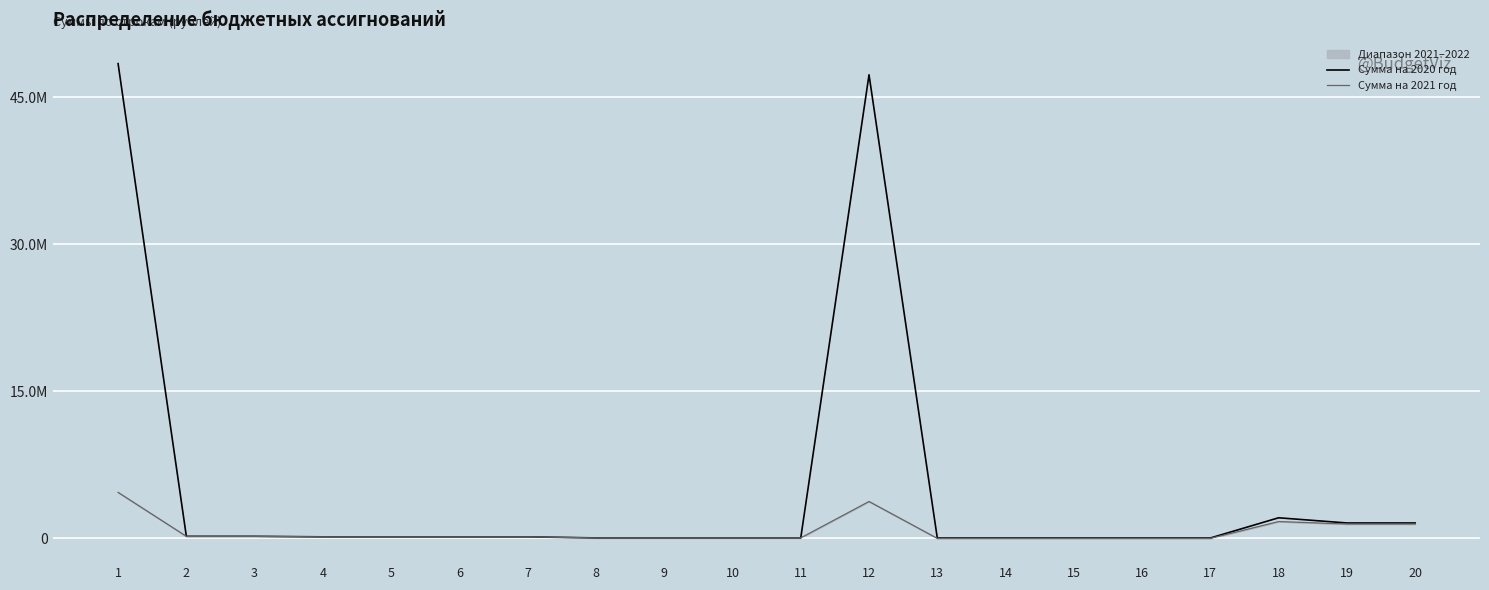

Which label corresponds to the largest value in the chart?

1